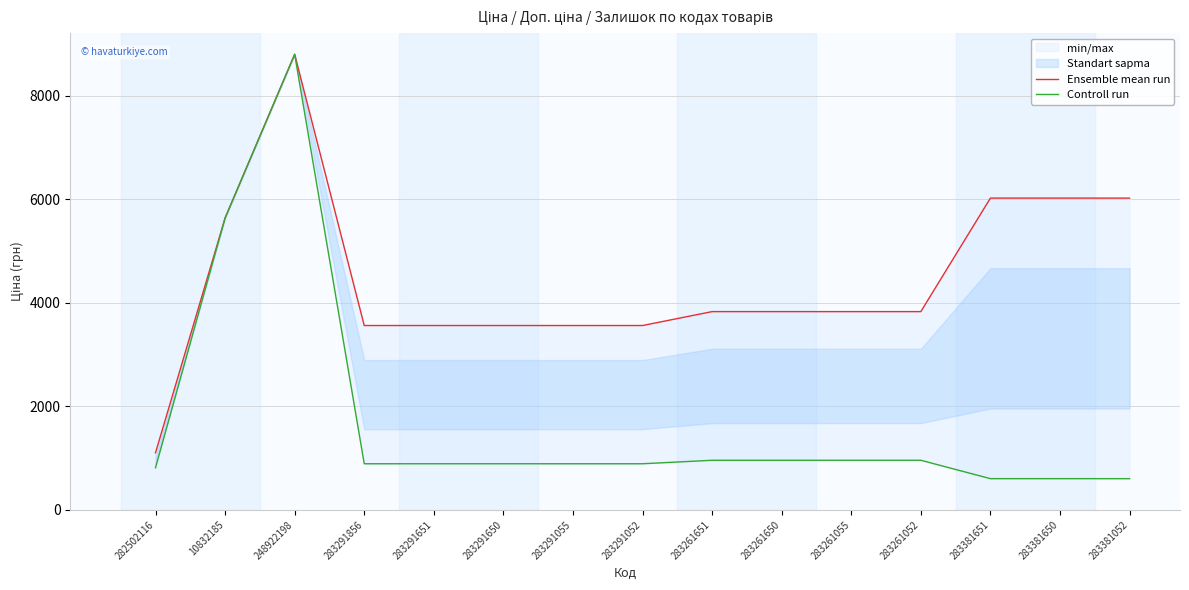

True or false: Controll run and Ensemble mean run intersect in this chart.

False